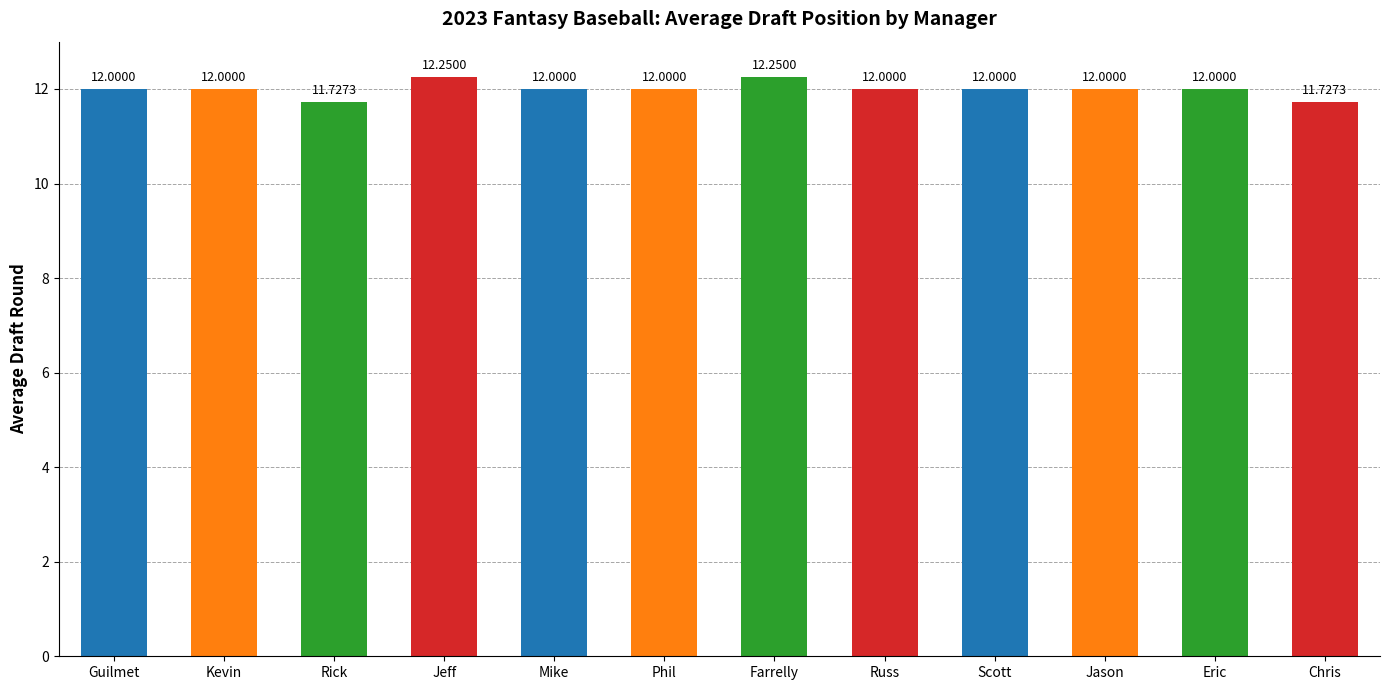

Does the chart contain stacked bars?

No